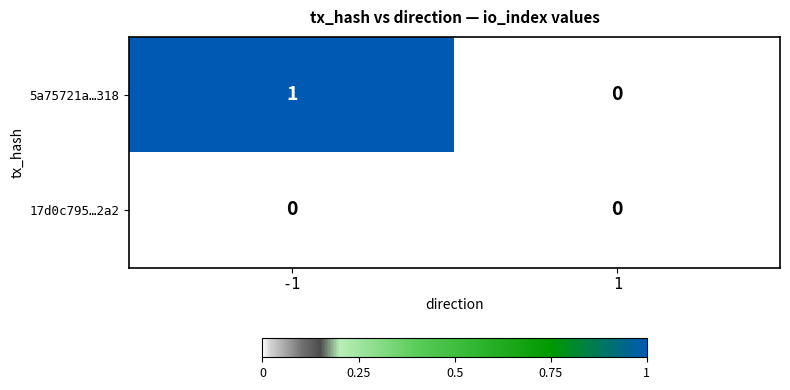

Rank the series by their average value, from highest to lowest.

5a75721a…318, 17d0c795…2a2